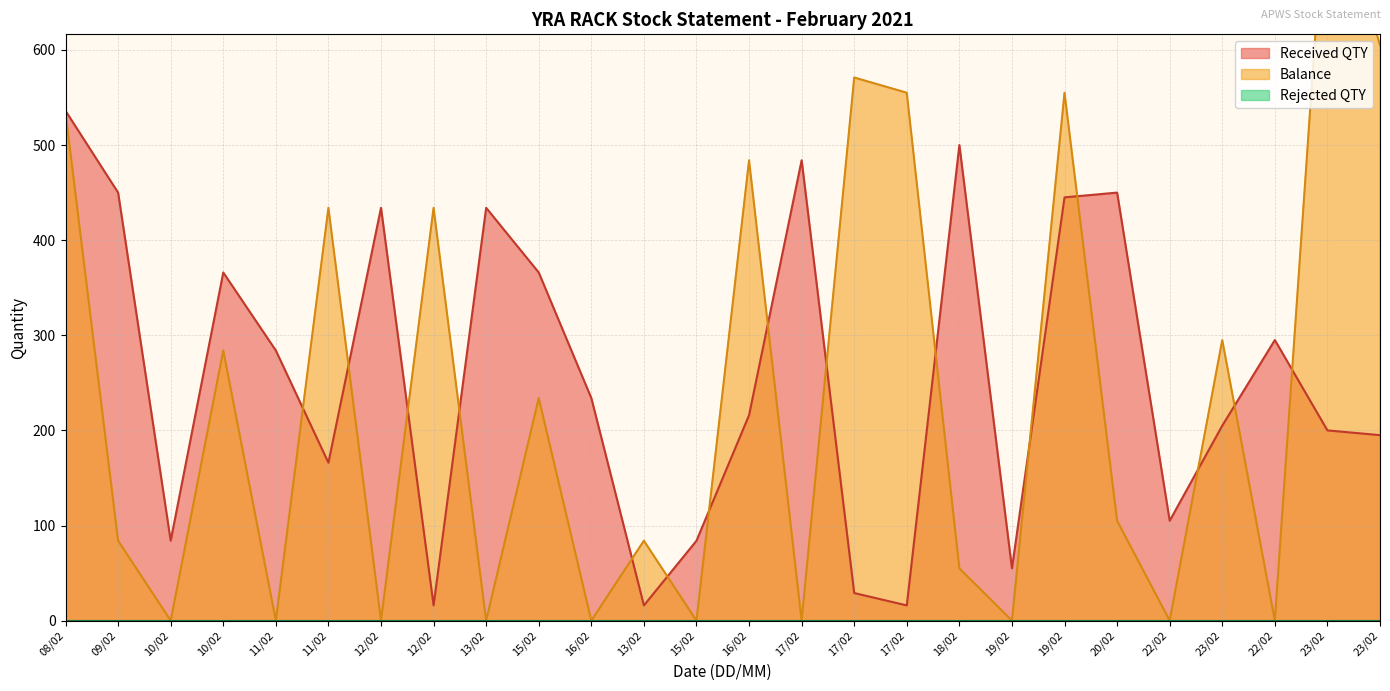

True or false: Balance has a value of -416 at 13/02.

False